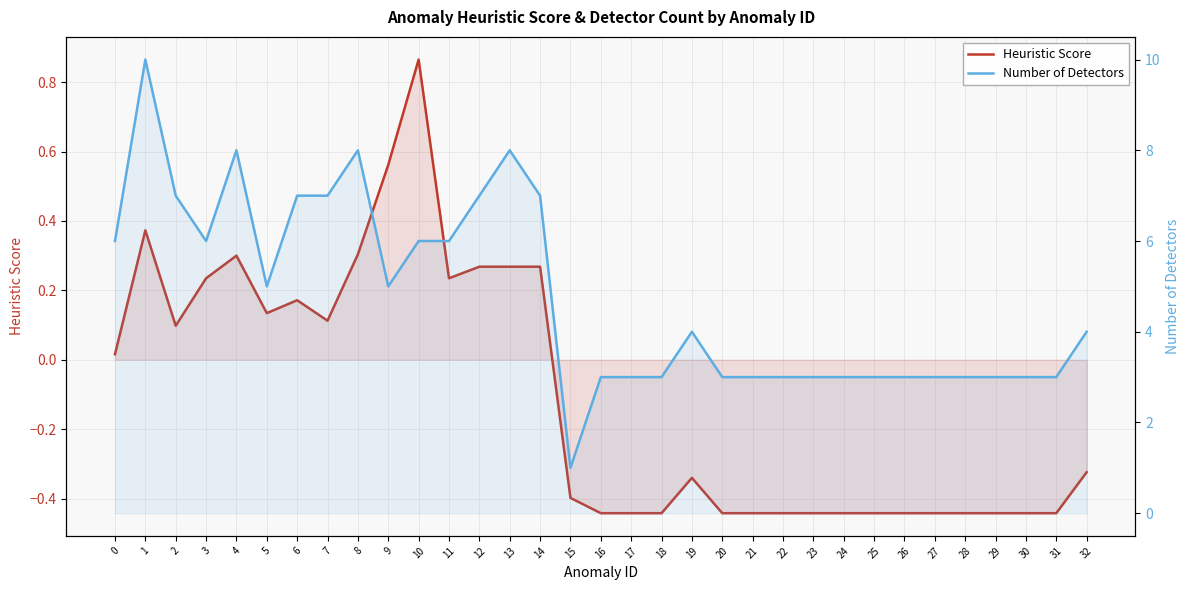

How many series are shown in this chart?

2